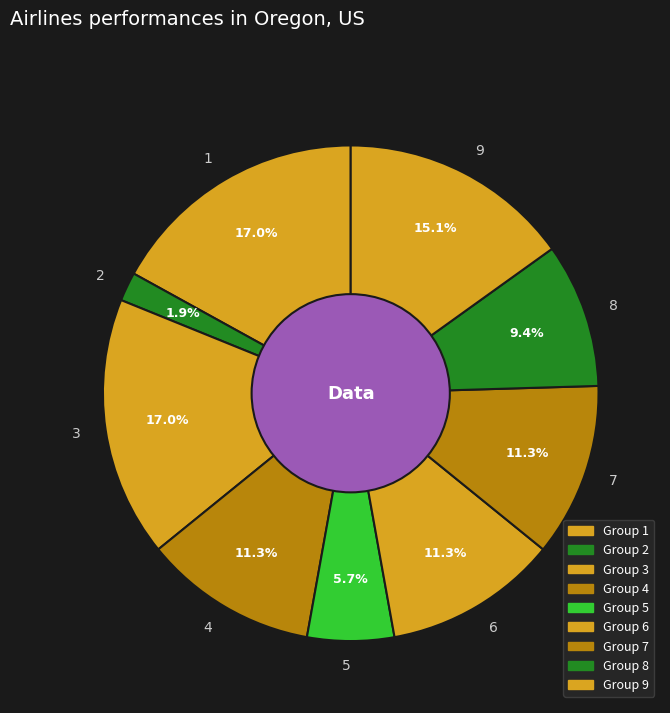

Count the number of slices in the pie.

9